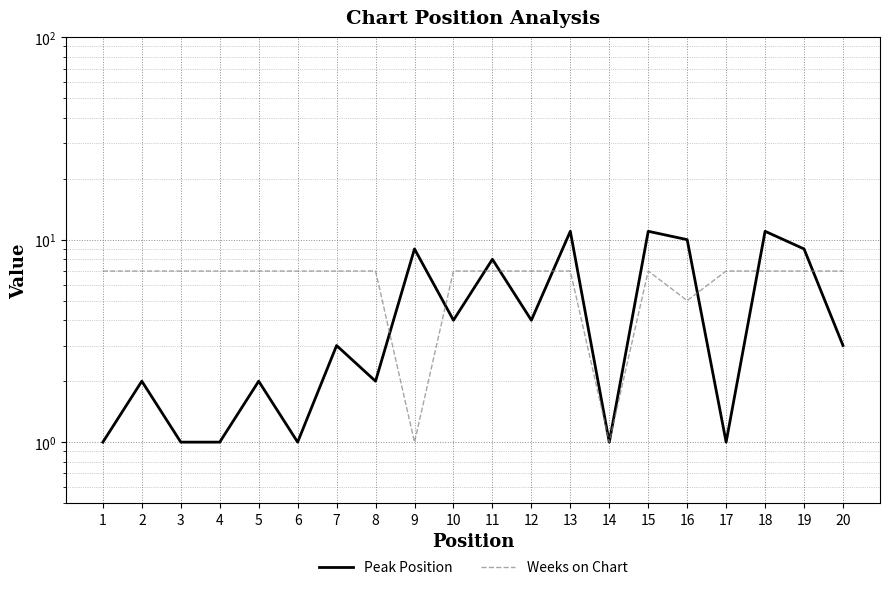

Is this an area chart (filled region under the line)?

No